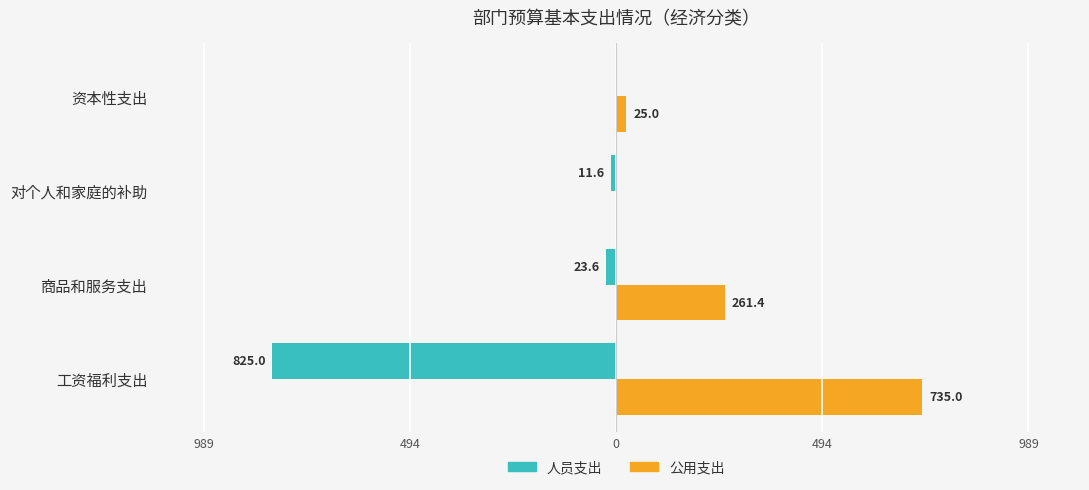

What are all the series names shown in the legend?

人员支出, 公用支出